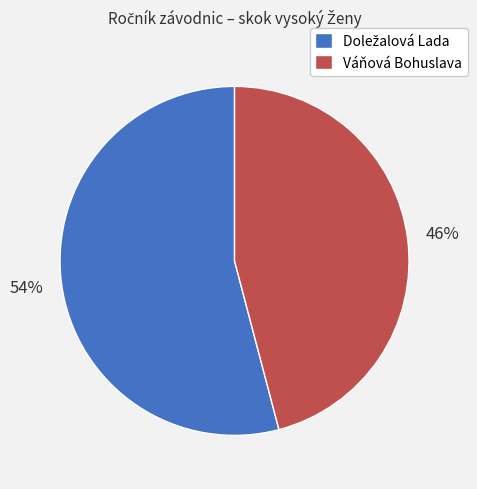

Is it true that Váňová Bohuslava is 35% of the pie?

False